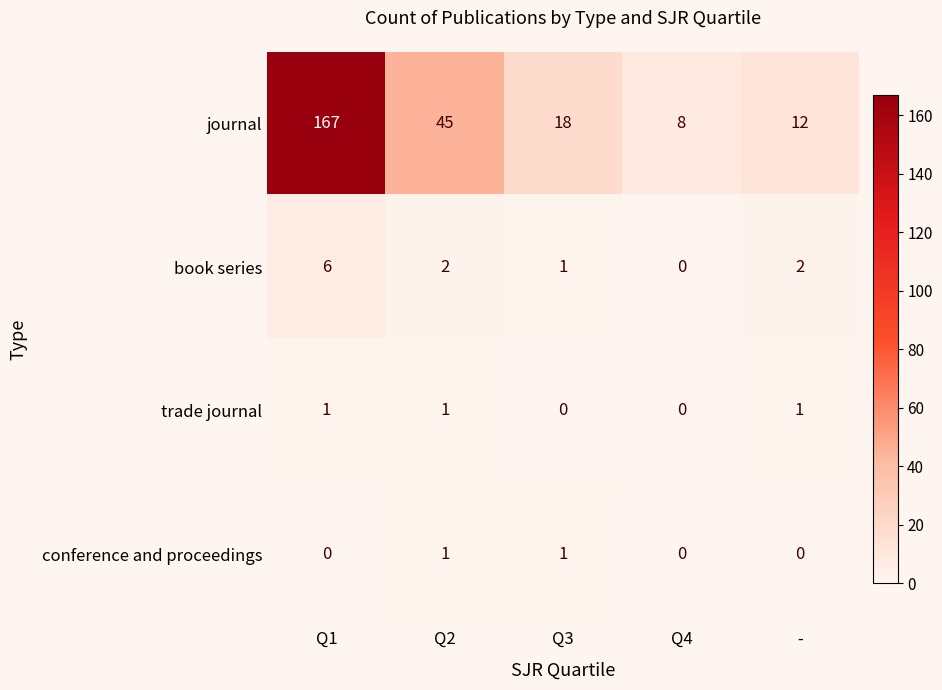

Which series has the widest spread of values?

journal